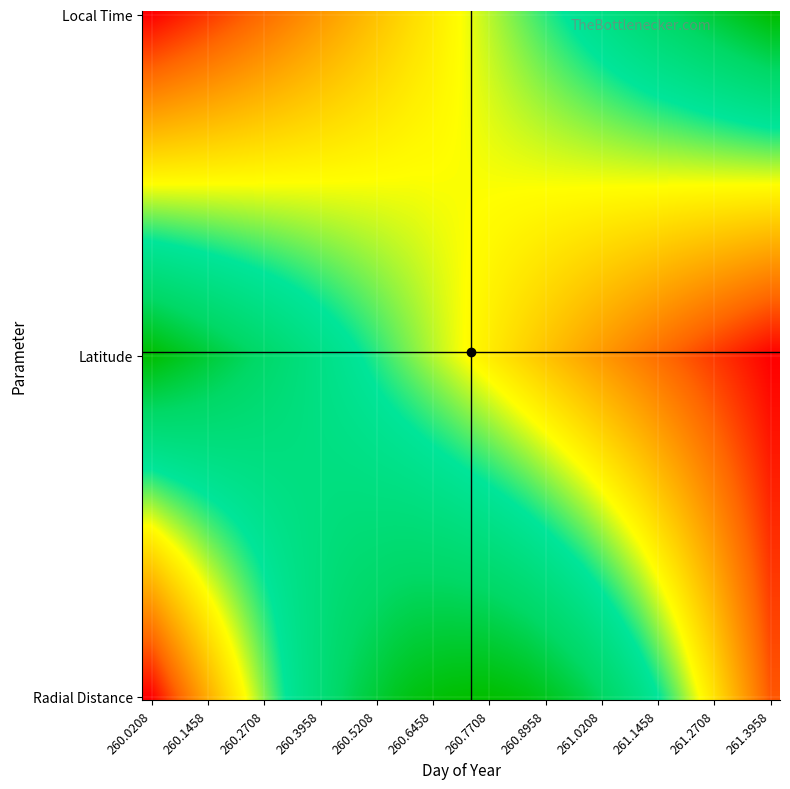

Which series has the largest total across all categories?

Radial_Distance